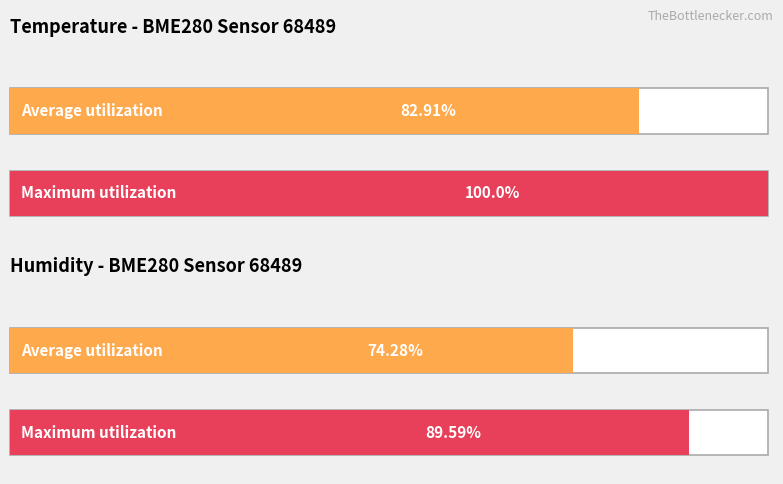

What are all the series names shown in the legend?

Average utilization, Maximum utilization